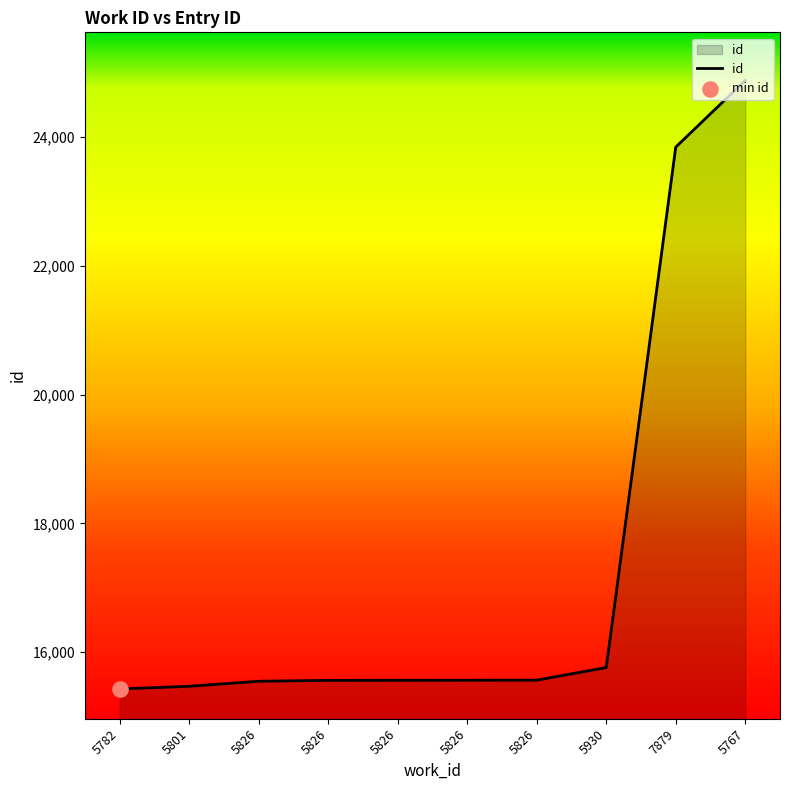

Approximately how many times larger is the value at 5826 compared to 5782?

1.0